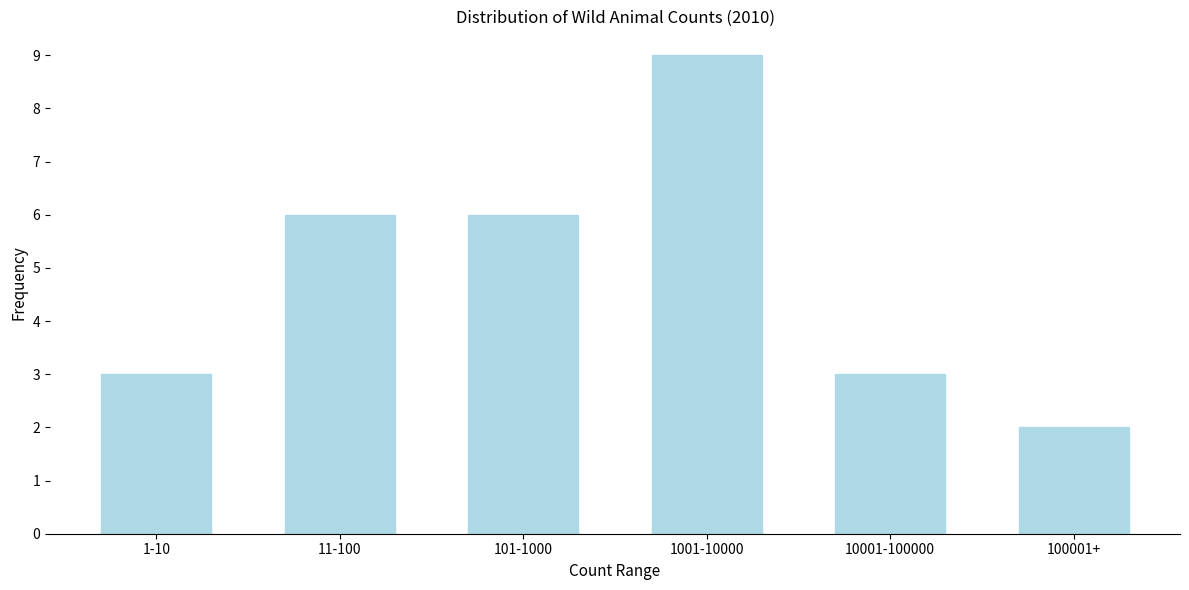

Reading left to right, what are all the values shown in this chart?

3	6	6	9	3	2